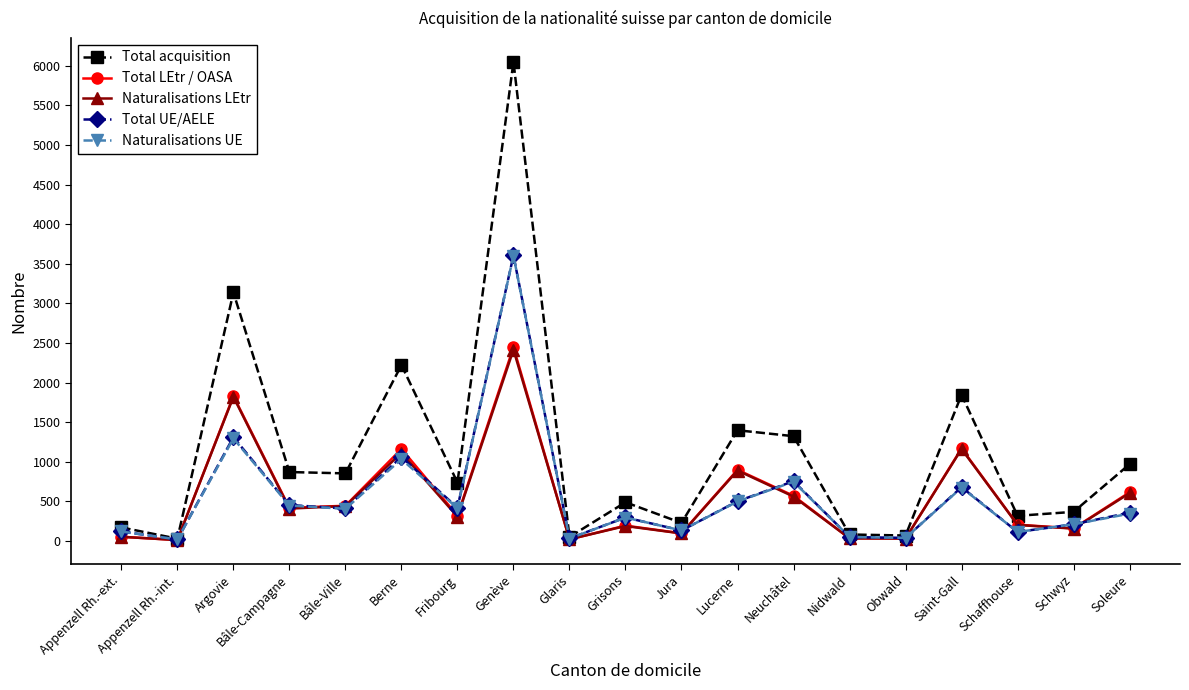

What is the average value of the Naturalisations UE series?

550